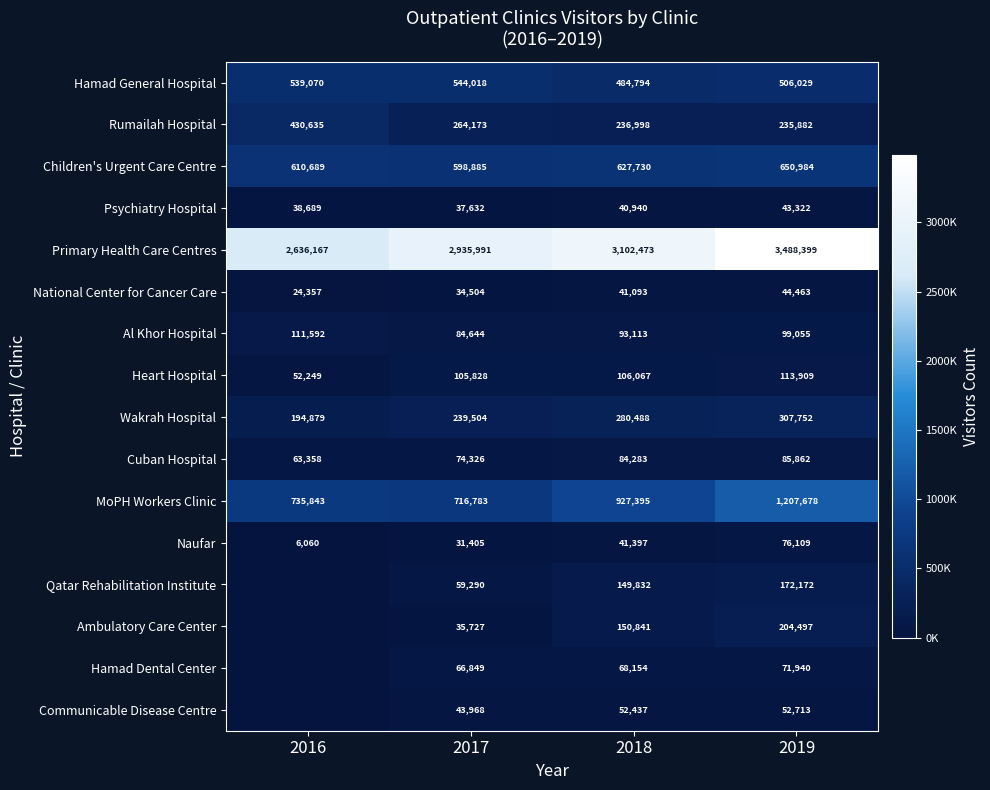

What is the sum of the Ambulatory Care Center values at 2017 and 2019?

240224